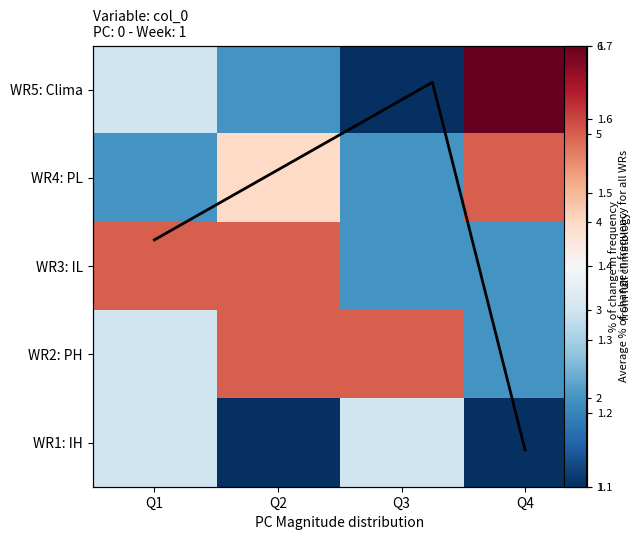

At which category is the sum across all series the highest?

Q2